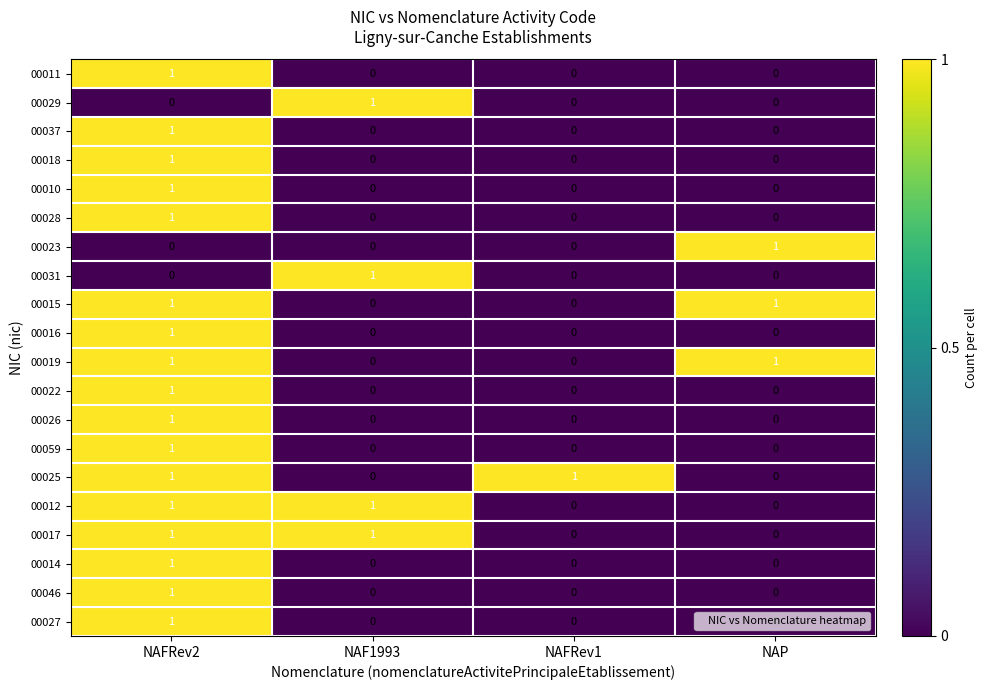

True or false: 00014 has a value of 0 at NAFRev1.

True